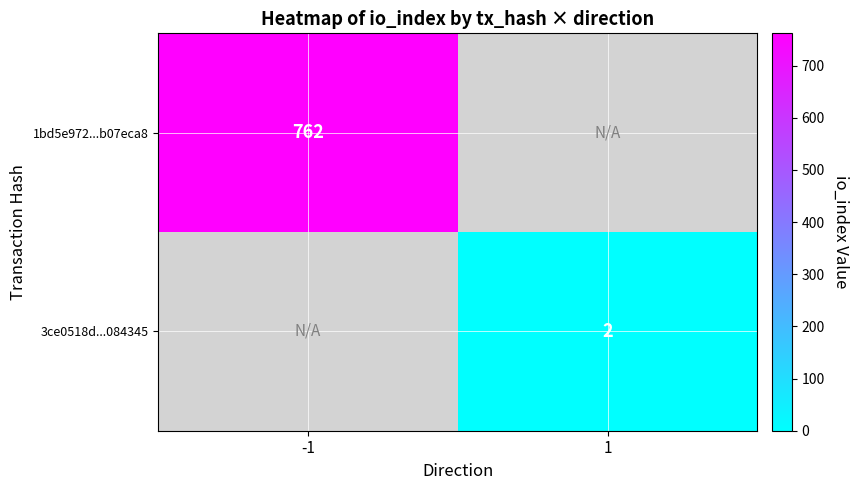

What is the smallest value displayed?

2.0